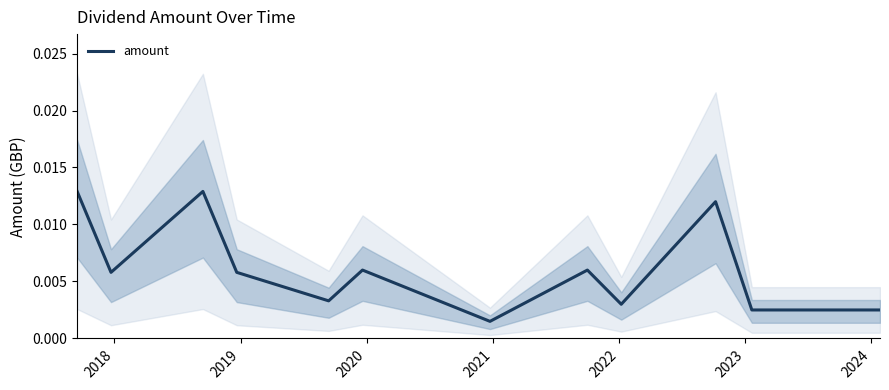

What position from the right is 2018?

12